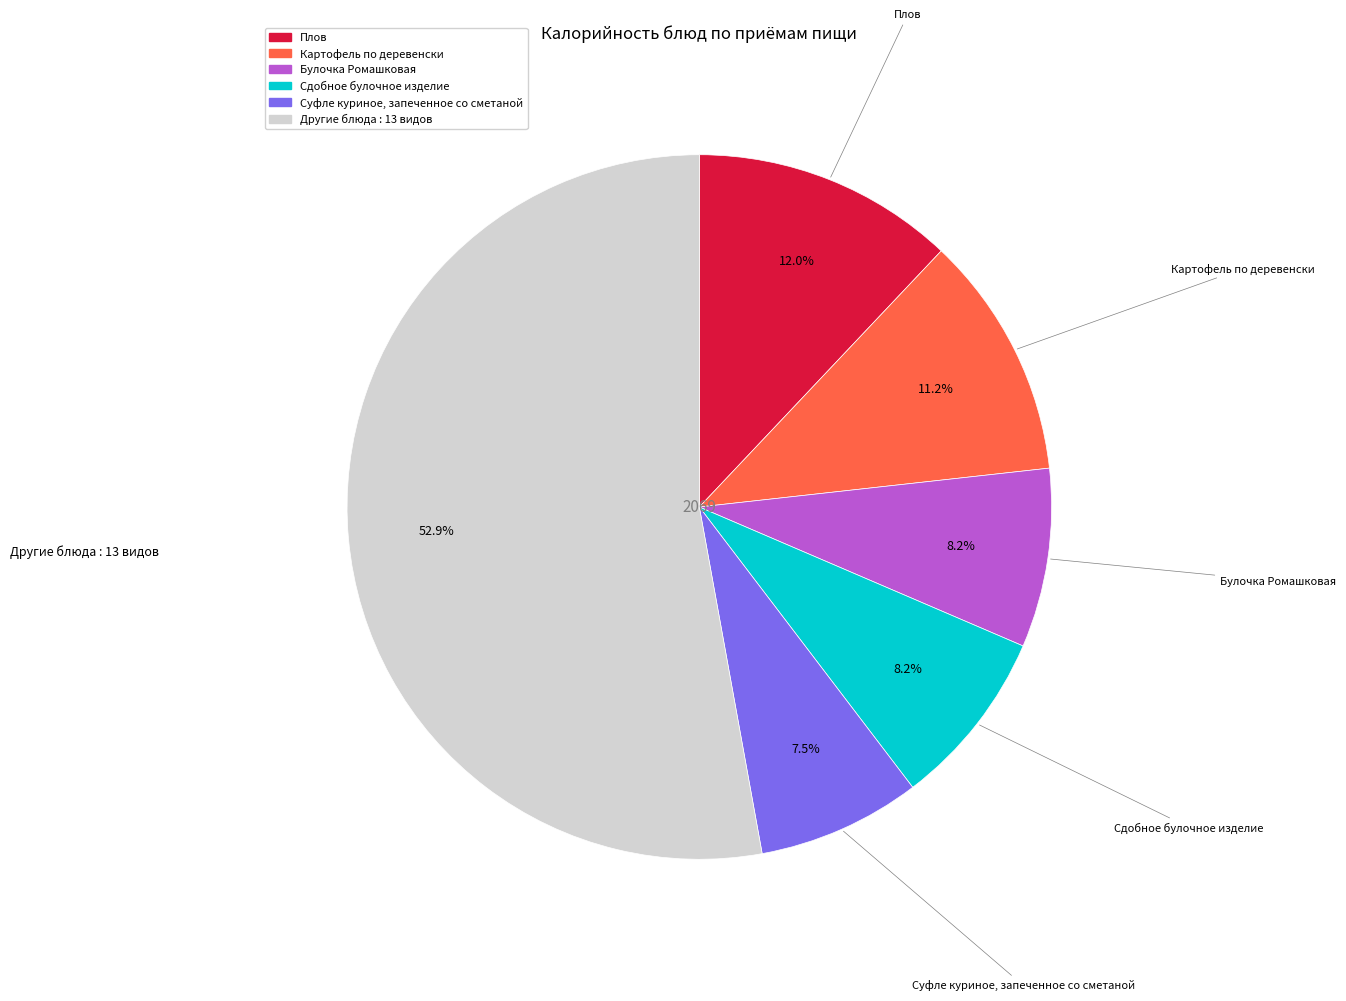

How many segments does this pie chart have?

6